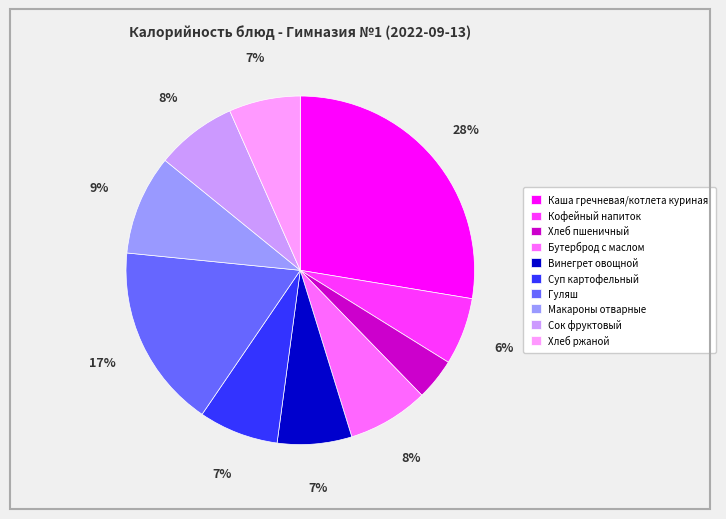

Approximately how many times larger is the value at Сок фруктовый compared to Бутерброд с маслом?

1.0